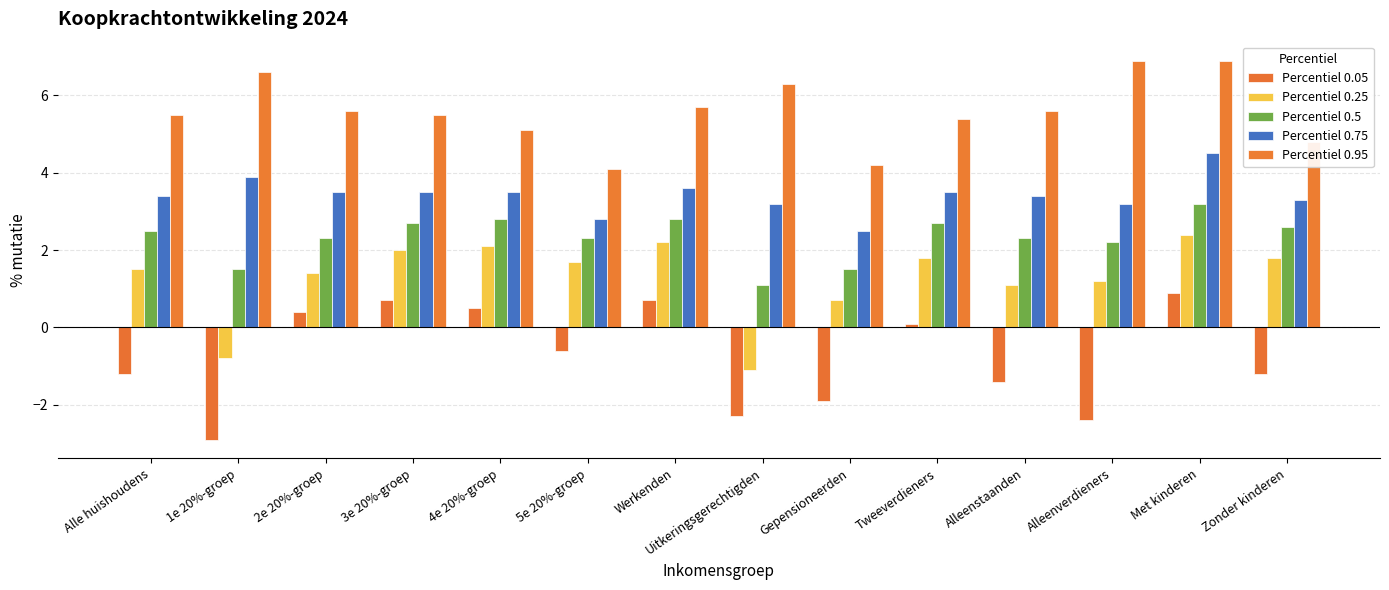

What is the smallest value displayed?

-2.9